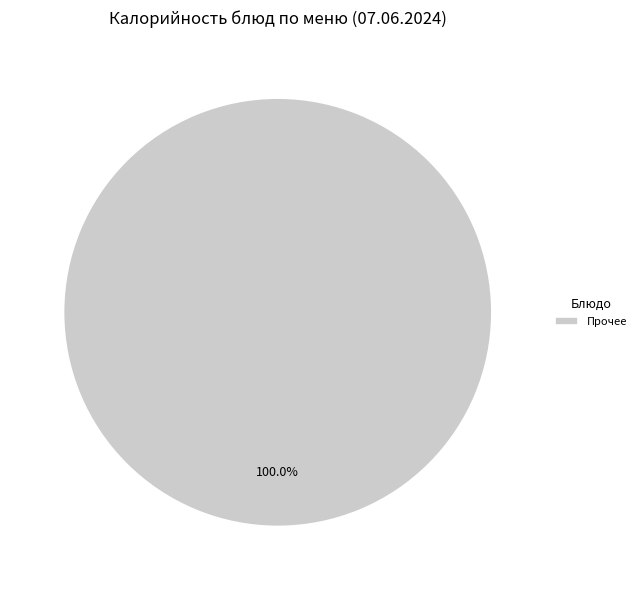

Does Прочее account for over 50% of the chart?

Yes